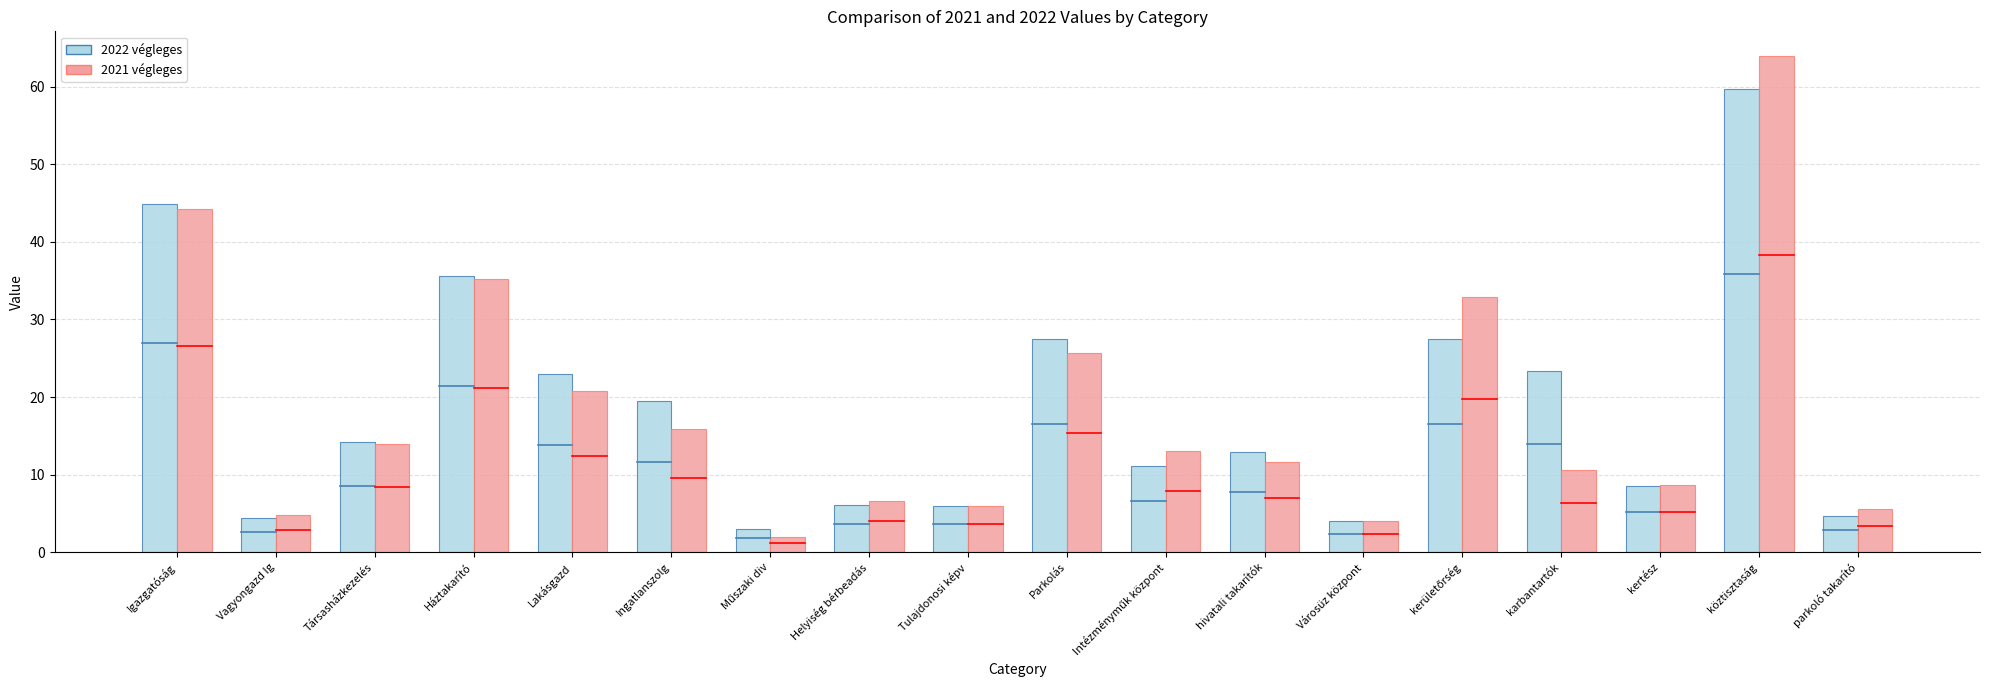

Which series has the widest spread of values?

2021 végleges